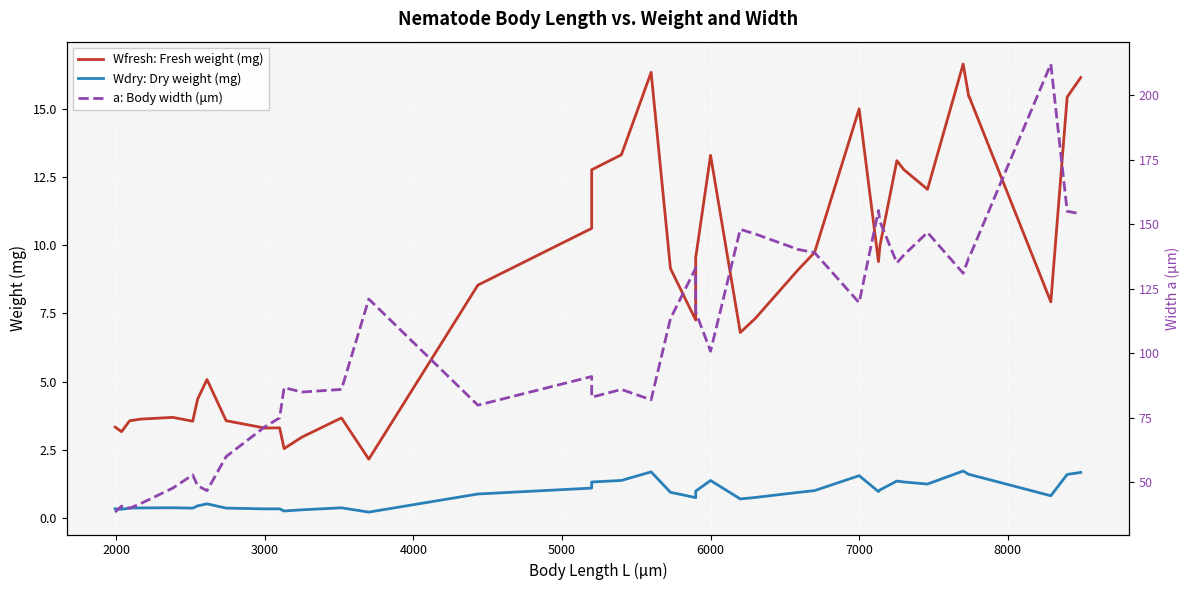

How many interior local valleys does the Wdry: Dry weight (mg) series have?

11